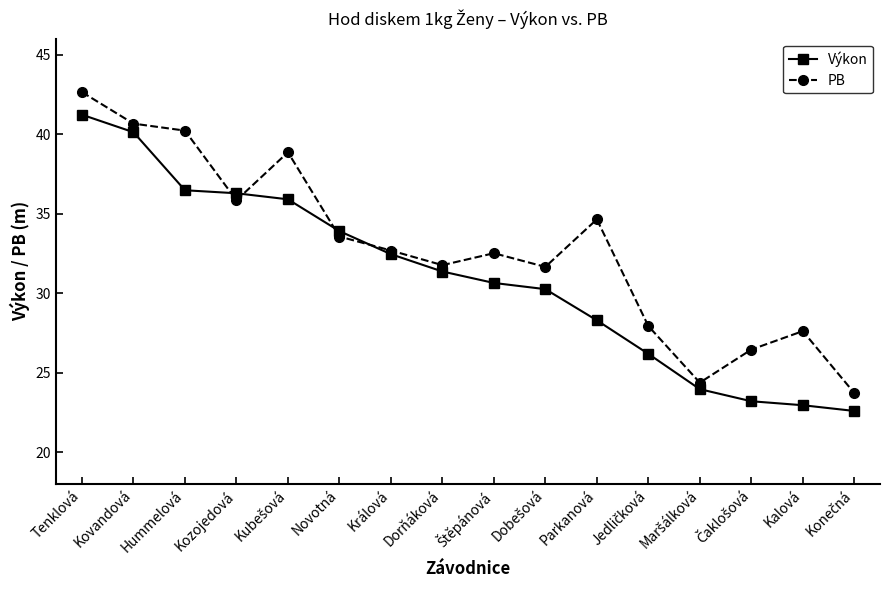

True or false: PB has a value of 35.8 at Kozojedová.

True